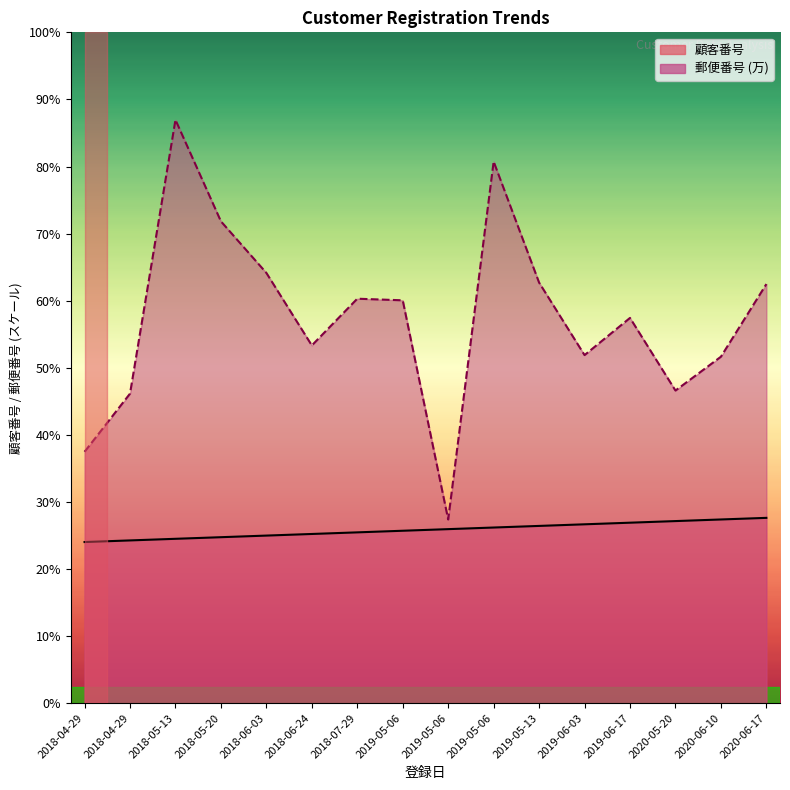

How many values in the 顧客番号 series are below 108?

8